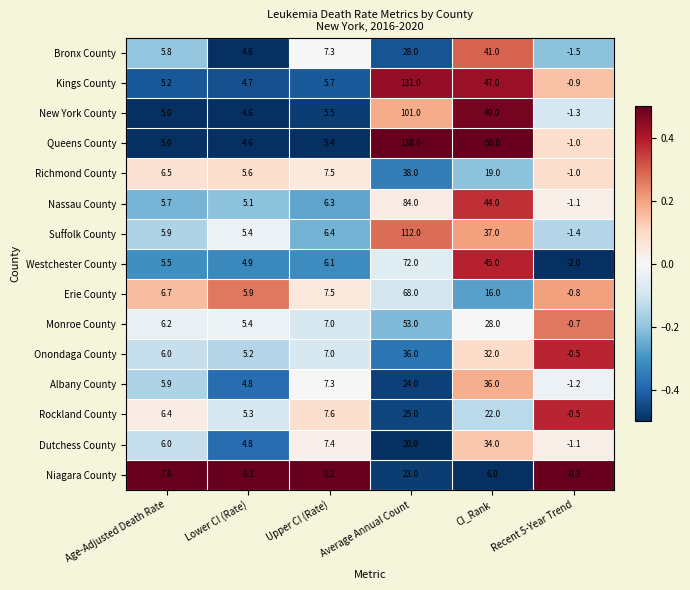

Between CI_Rank and Recent 5-Year Trend, which series saw the biggest shift?

Queens County